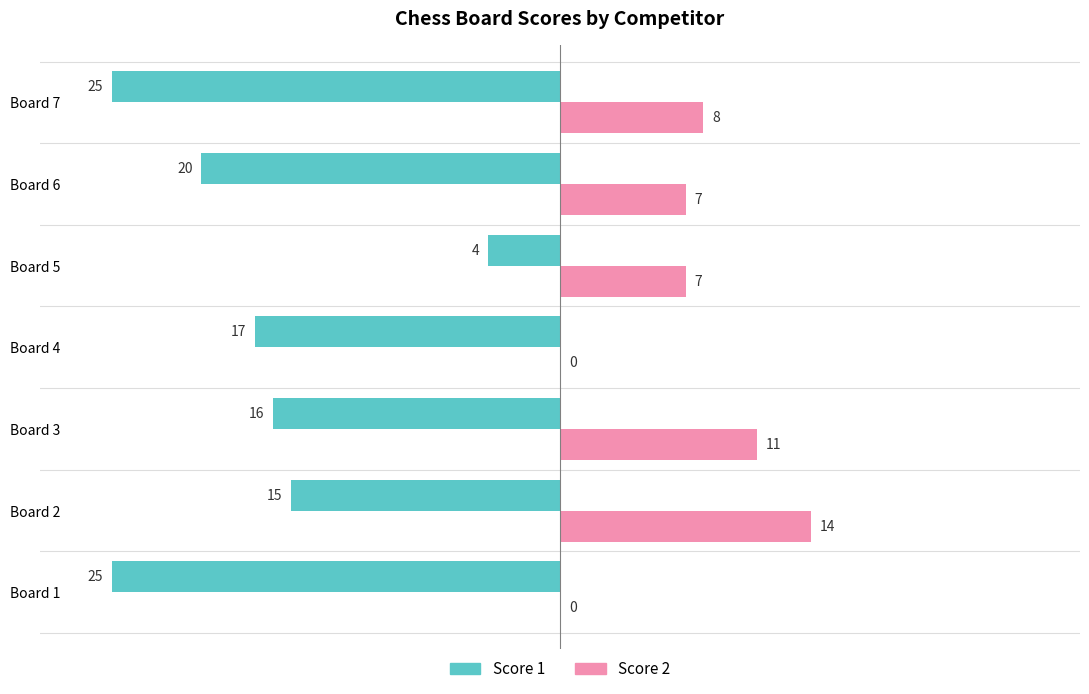

How many categories are shown in the chart?

7